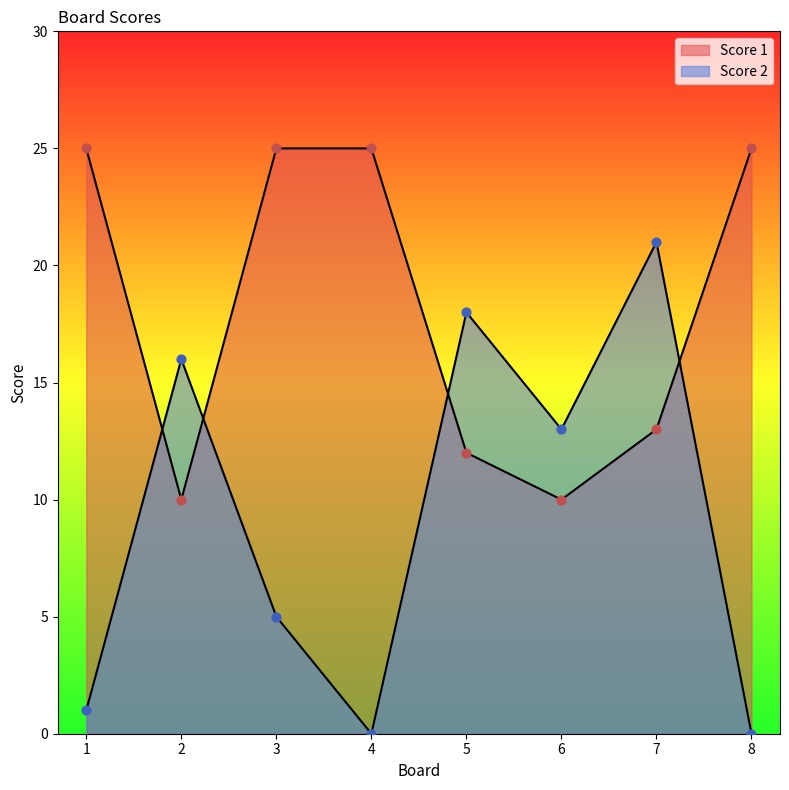

Which series reaches the minimum Y coordinate?

Score 2